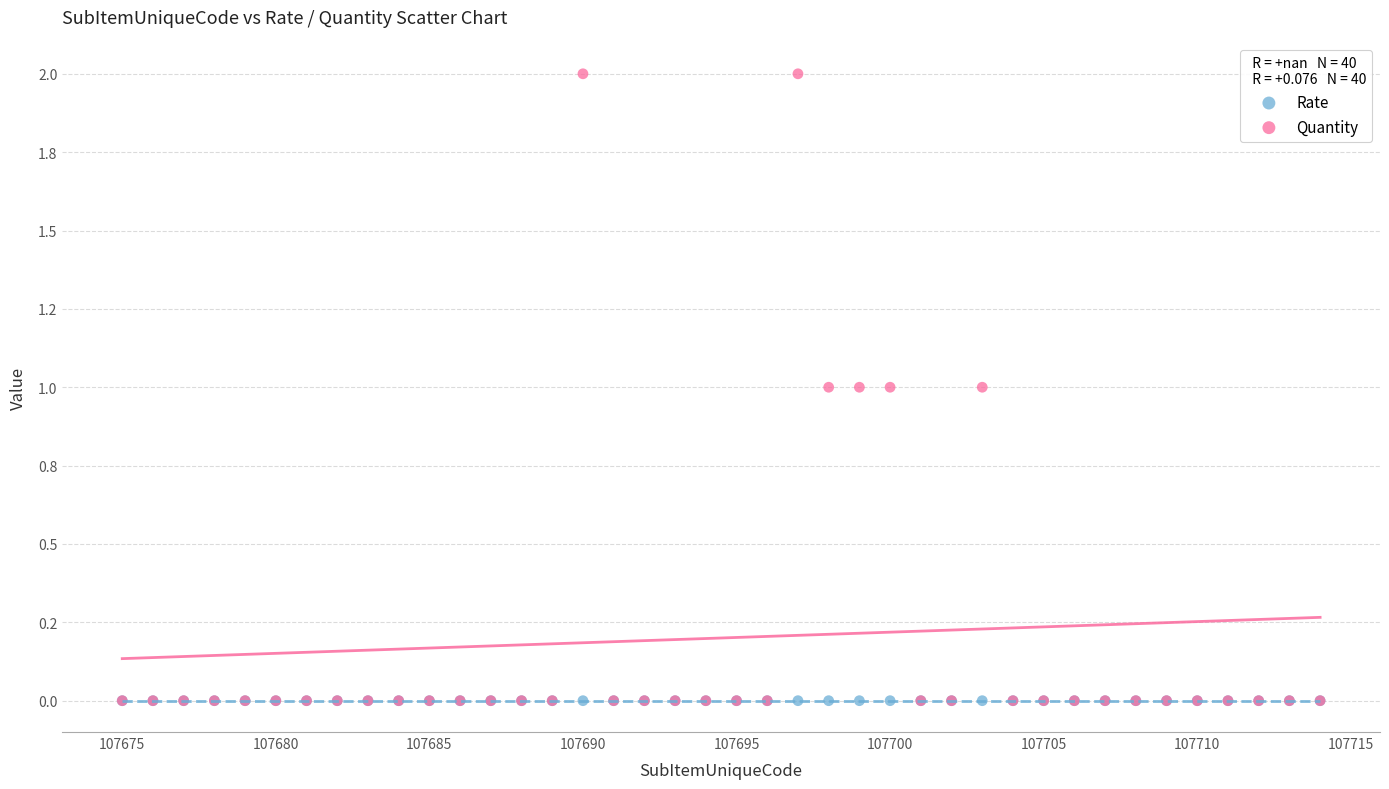

What are all the series names shown in the legend?

Rate, Quantity